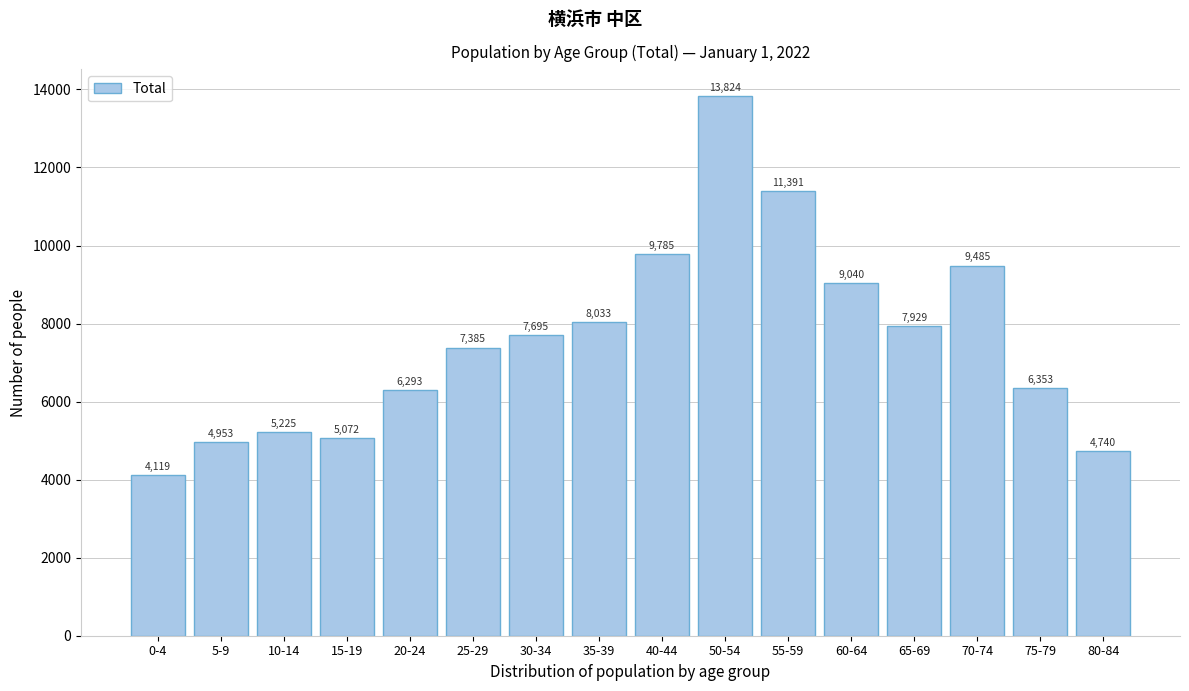

Reading right to left, transcribe all the data shown in this chart.

80-84=4740	75-79=6353	70-74=9485	65-69=7929	60-64=9040	55-59=11391	50-54=13824	40-44=9785	35-39=8033	30-34=7695	25-29=7385	20-24=6293	15-19=5072	10-14=5225	5-9=4953	0-4=4119